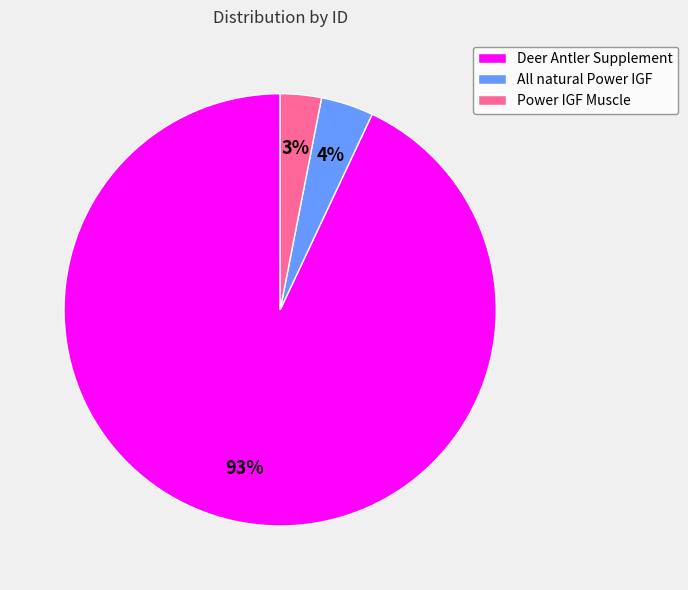

To the nearest percent, what is the difference between the largest and smallest slice percentages?

90%